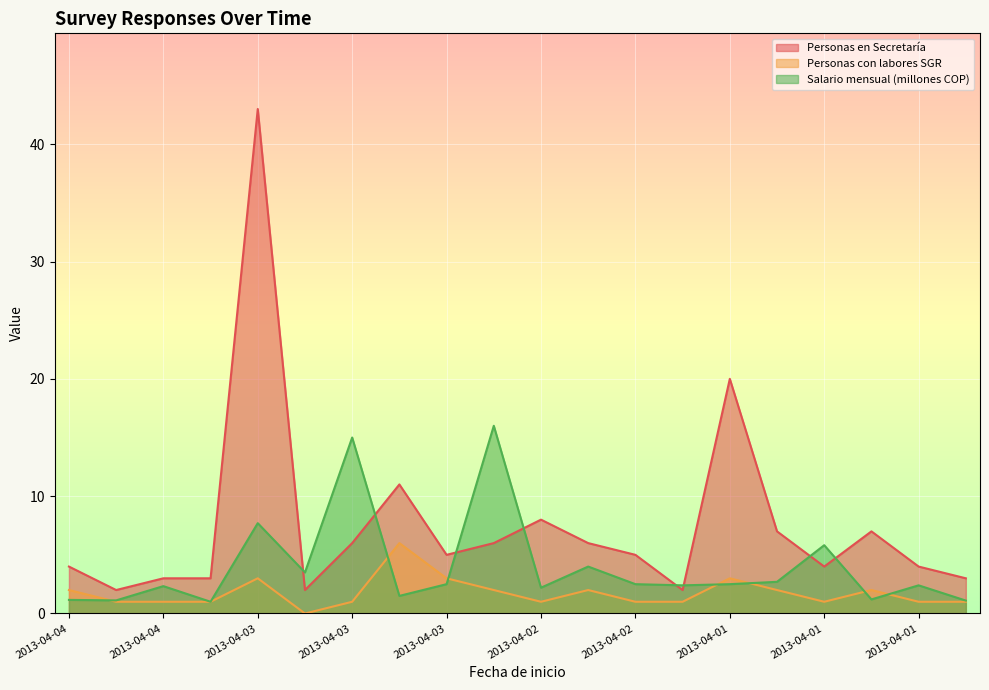

Rank the series by their average value, from highest to lowest.

Personas en Secretaría, Salario mensual (millones COP), Personas con labores SGR